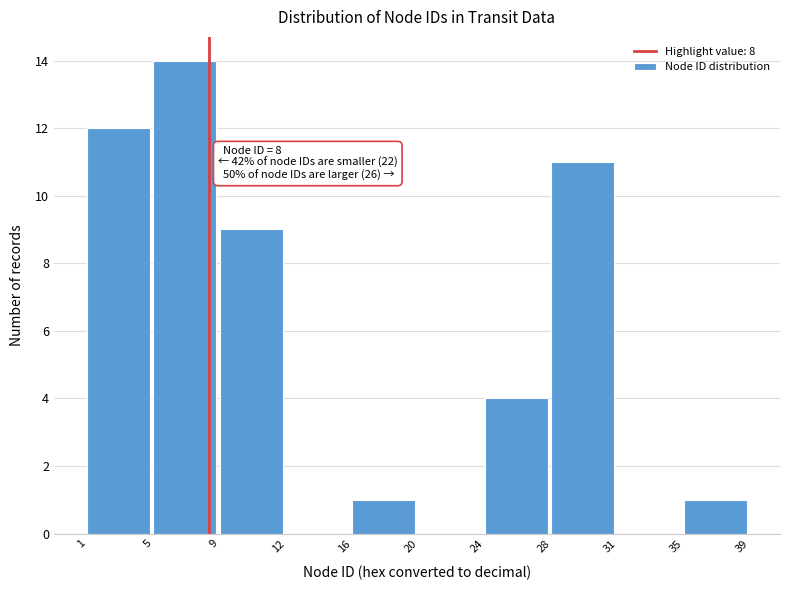

Over which range of the x-axis is the bar tallest?

5 to 9